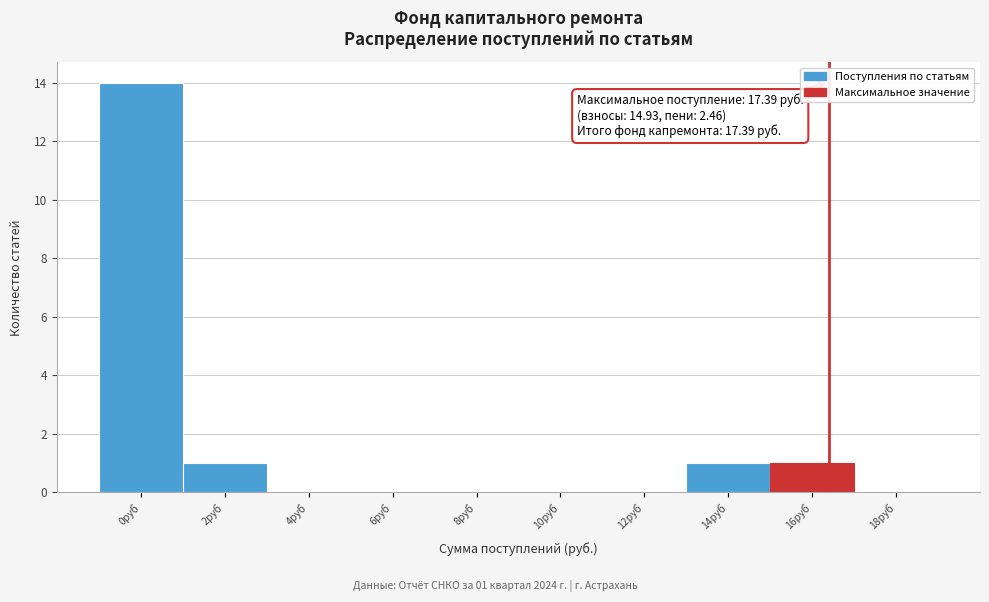

Reading left to right, list all the values displayed in this chart.

0руб=14	2руб=1	4руб=0	6руб=0	8руб=0	10руб=0	12руб=0	14руб=1	16руб=1	18руб=0